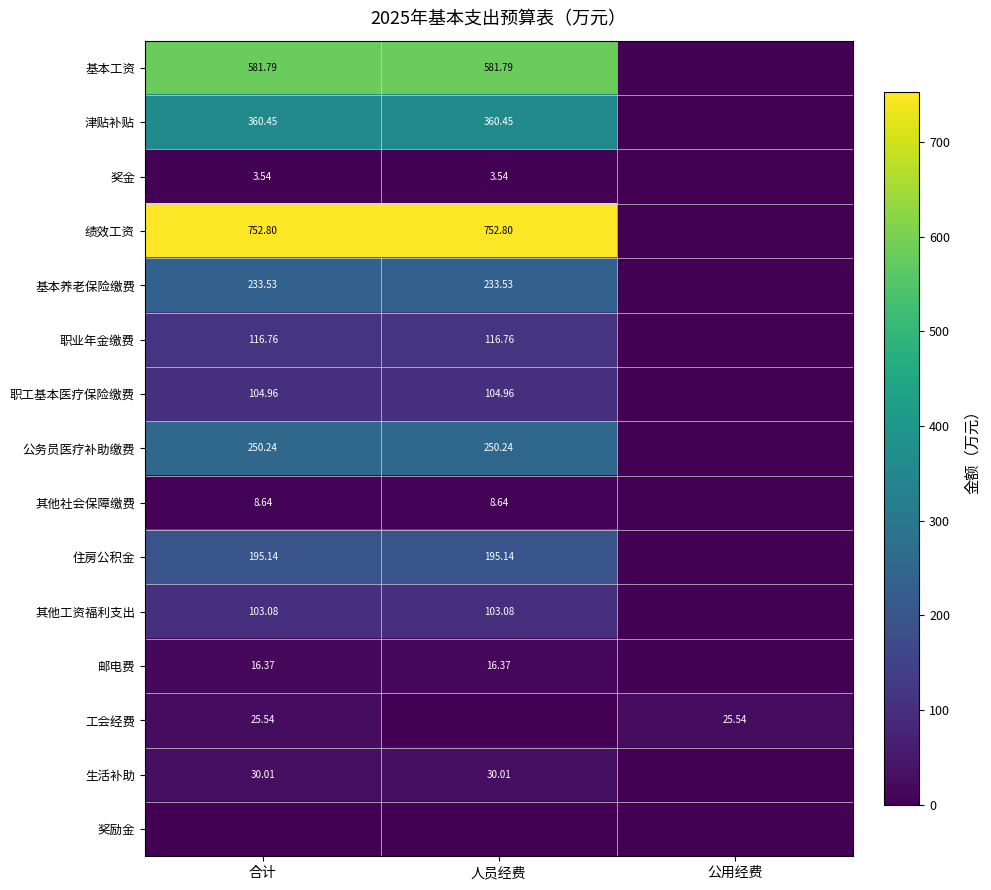

At which category does the chart reach its minimum across all series?

公用经费